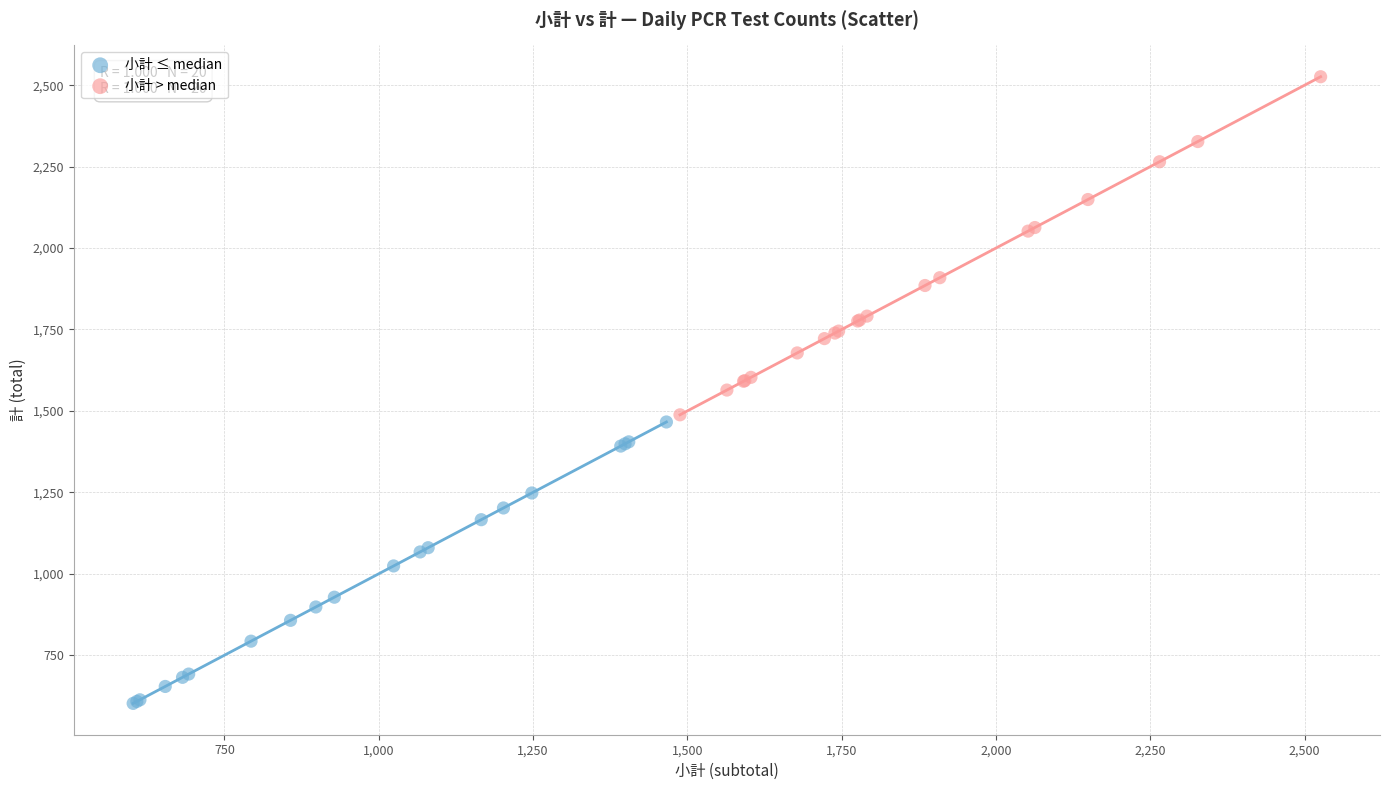

Which series reaches the maximum Y coordinate?

小計 > median